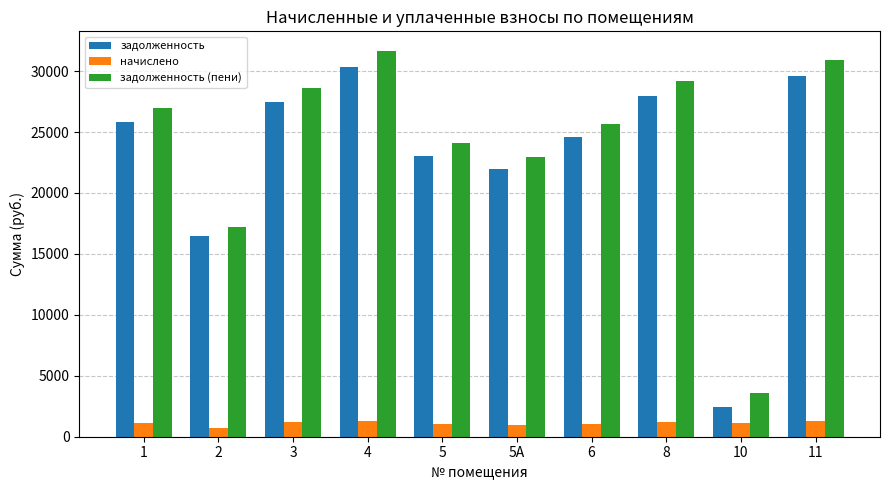

What is the label of the 2nd bar from the left?

2